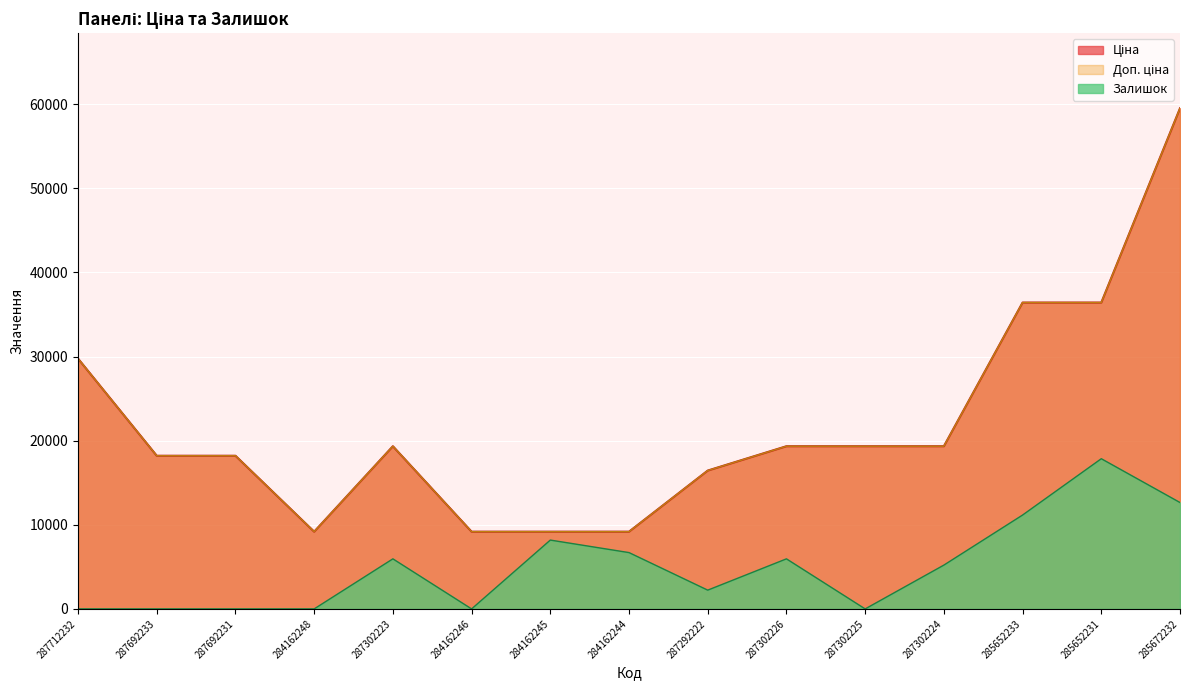

At which category is the sum across all series the highest?

285672232